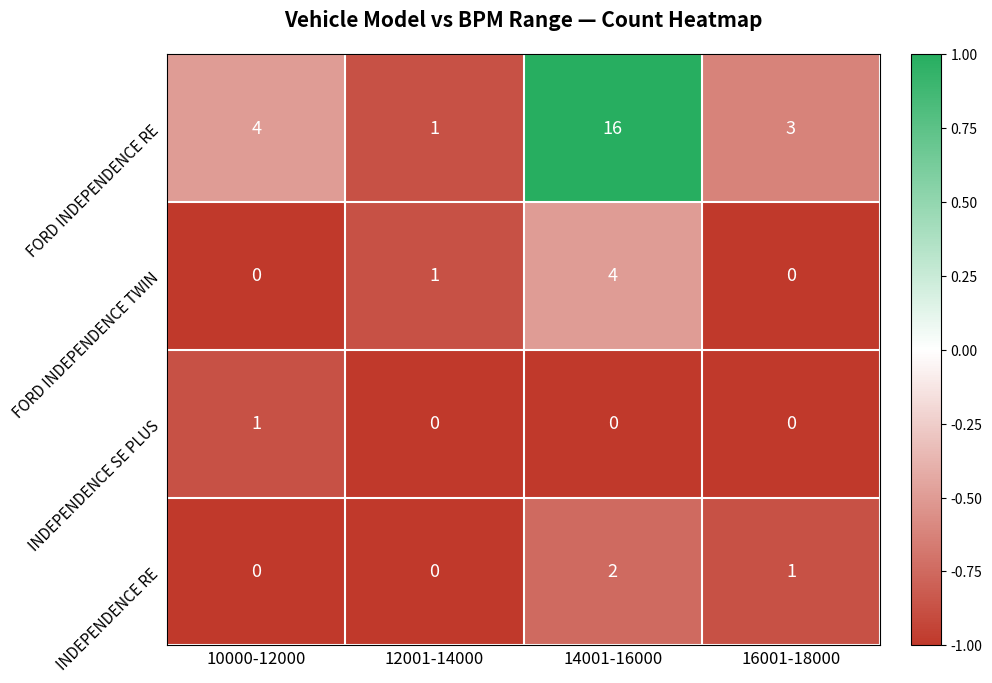

List the series in order of their peak value, lowest first.

INDEPENDENCE SE PLUS, INDEPENDENCE RE, FORD INDEPENDENCE TWIN, FORD INDEPENDENCE RE